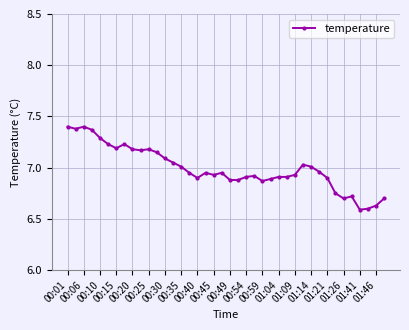

Is this an area chart (filled region under the line)?

No